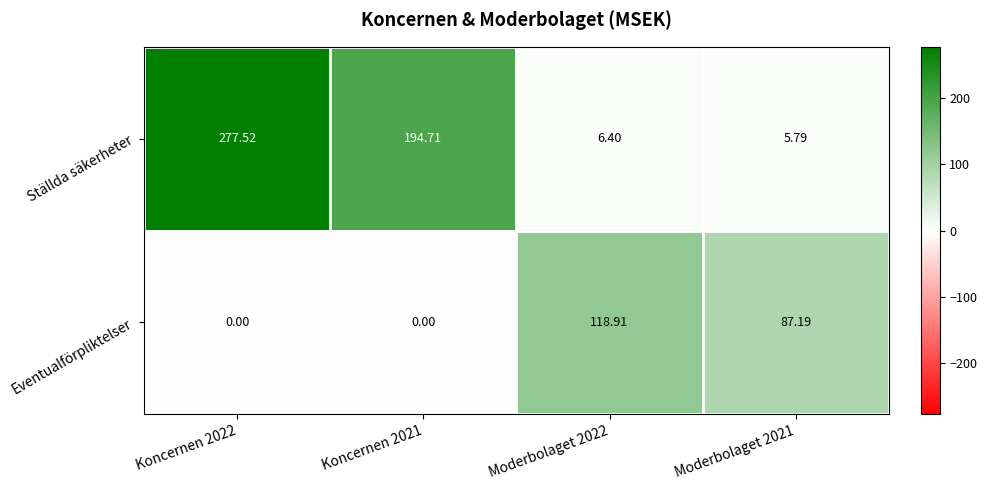

Which series has the widest spread of values?

Ställda säkerheter